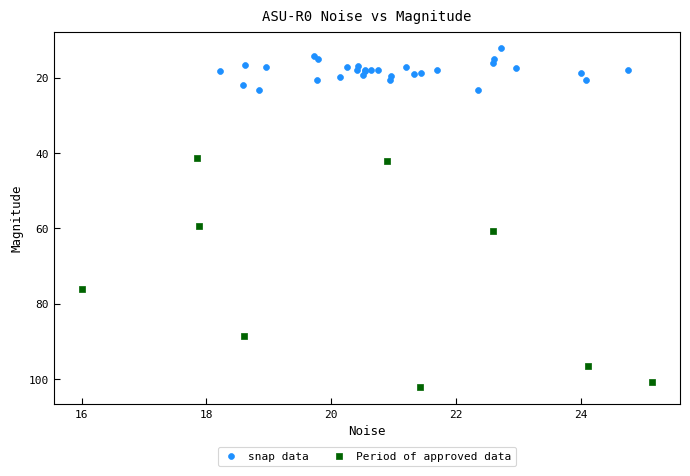

Which series contains the lowest Y value?

snap data